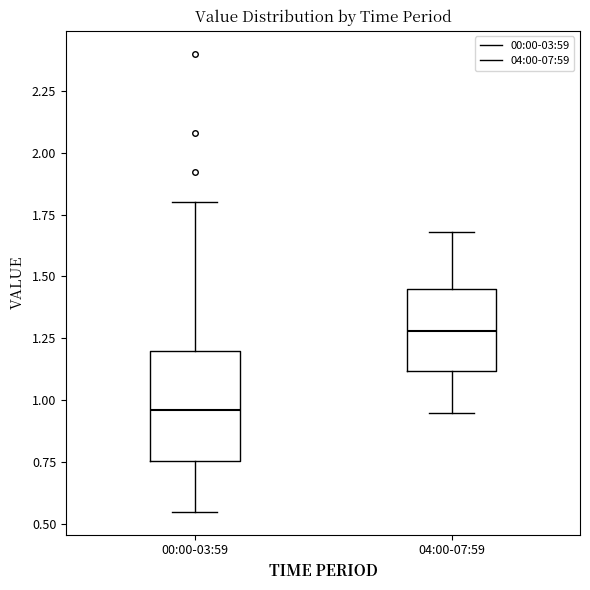

Which box has the lowest median line?

00:00-03:59